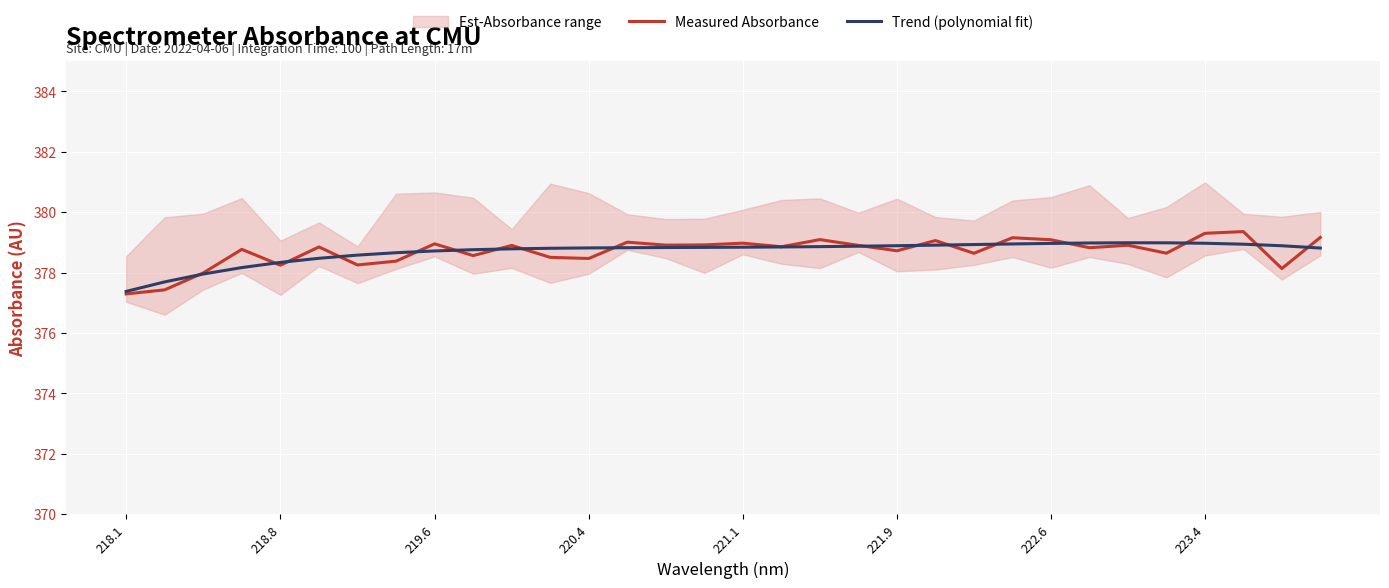

Is it true that Trend (polynomial fit) equals 378.8 at 220.4?

True